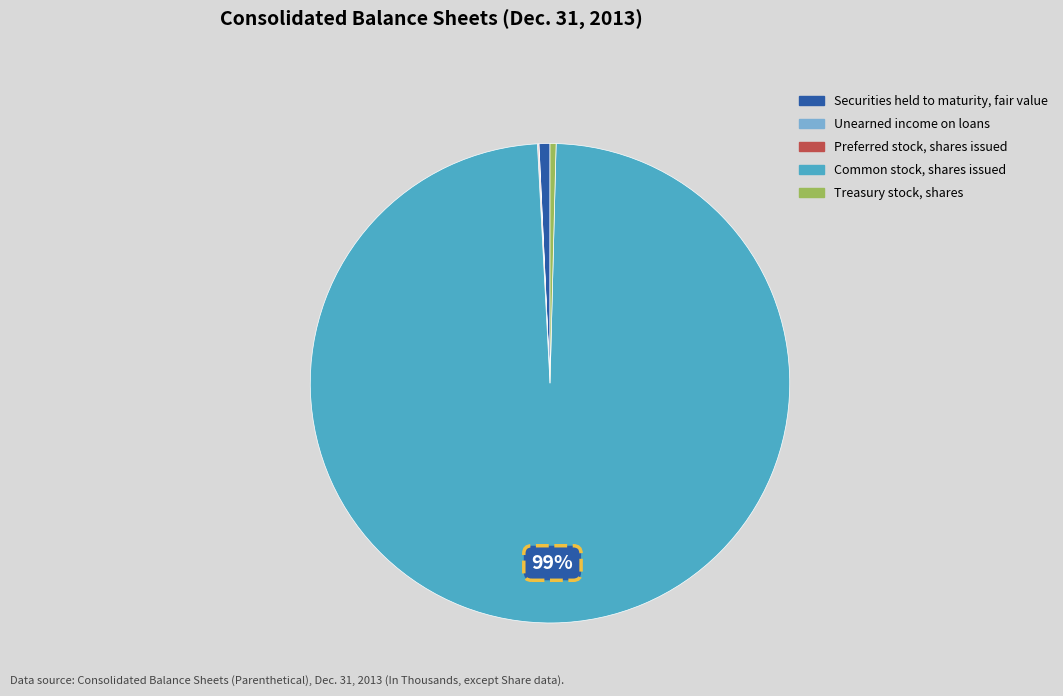

True or false: Common stock, shares issued accounts for 99% of the total.

True